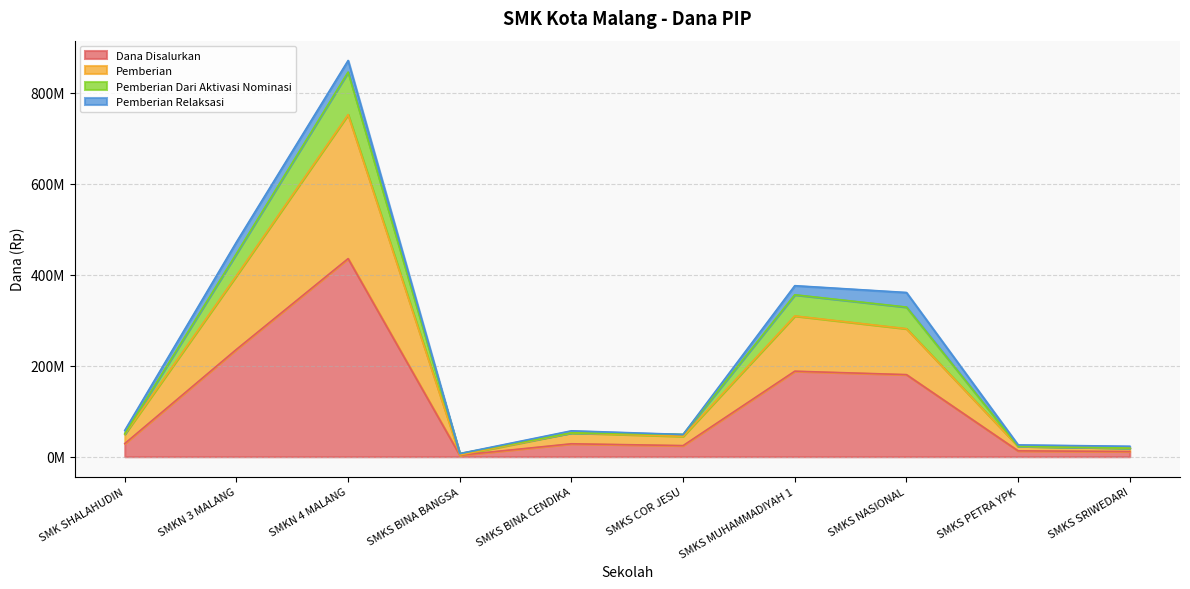

At how many categories does at least one series exceed 67829081?

4